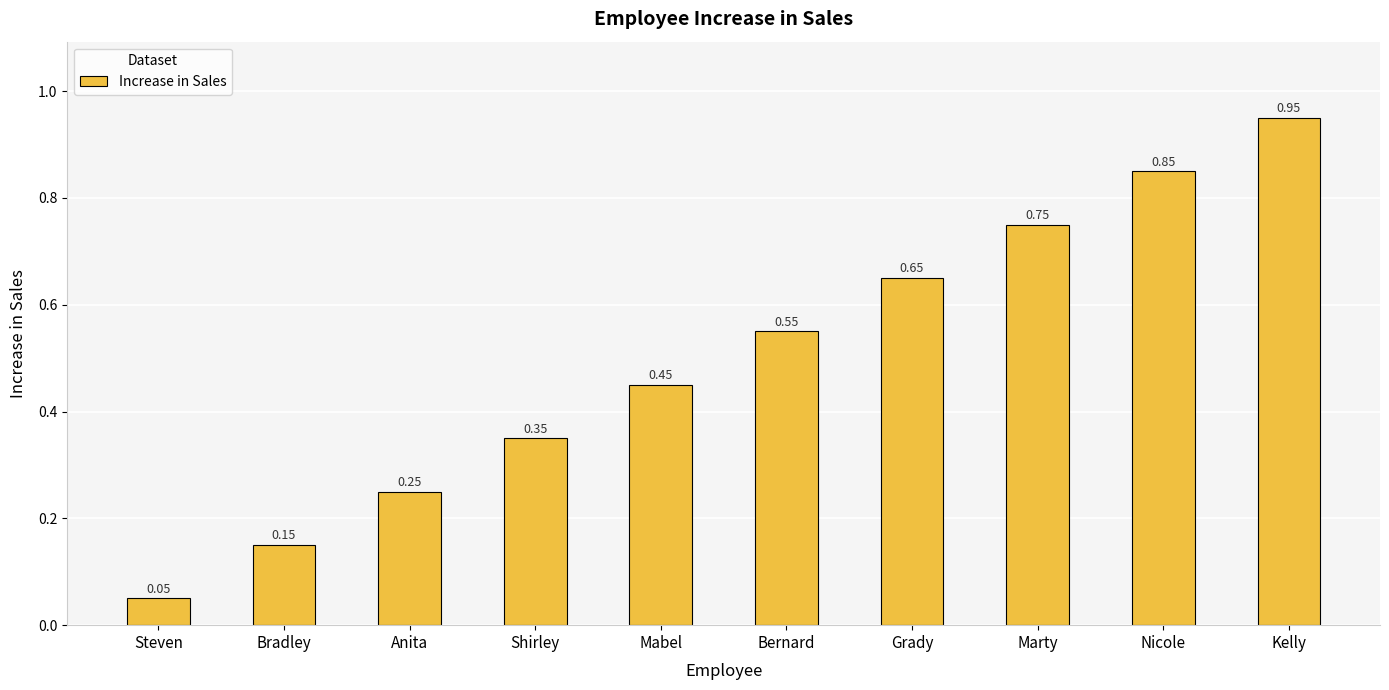

What is the sum of the values at Grady and Mabel?

1.1